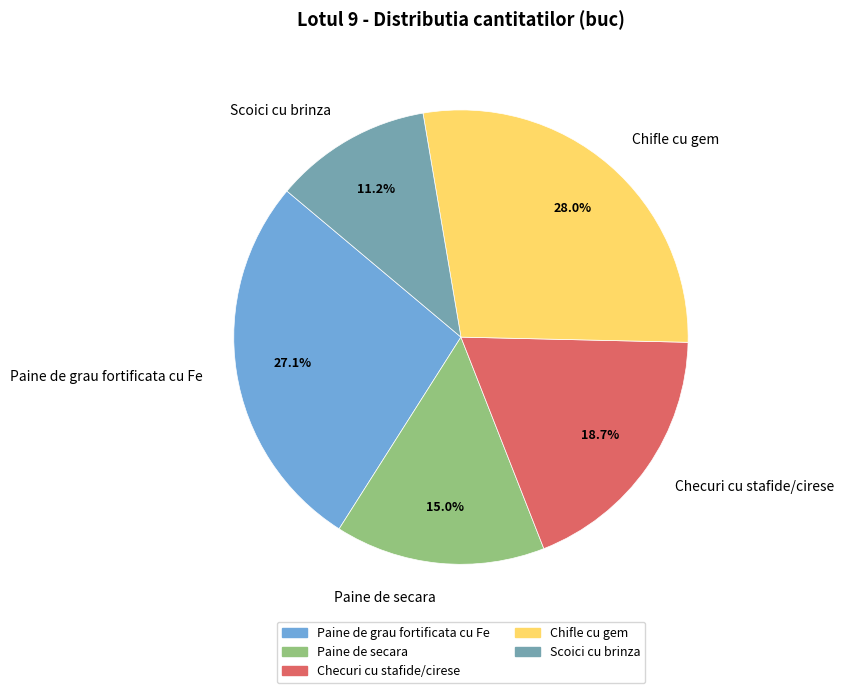

What percentage do Paine de grau fortificata cu Fe and Checuri cu stafide/cirese together represent?

45.8%